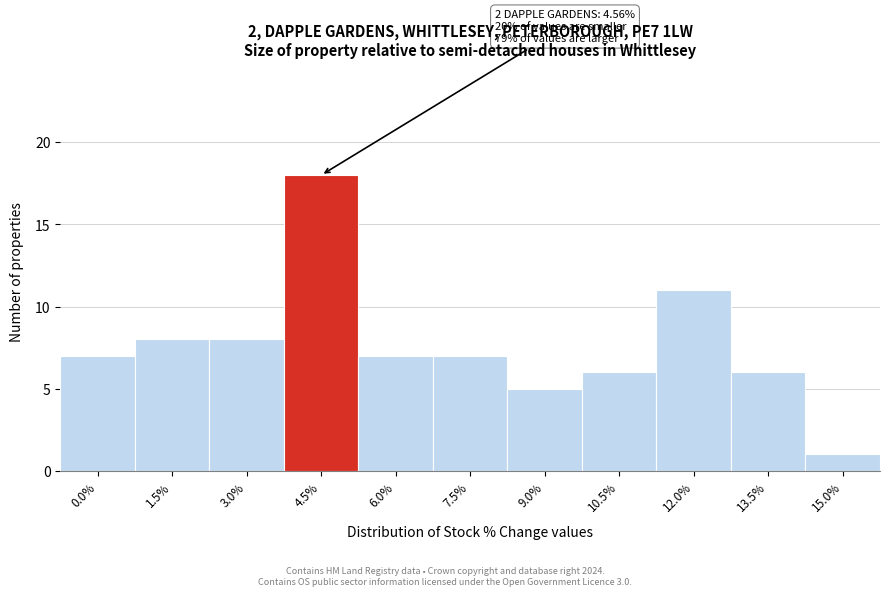

Reading left to right, extract all data points from this chart.

7	8	8	18	7	7	5	6	11	6	1